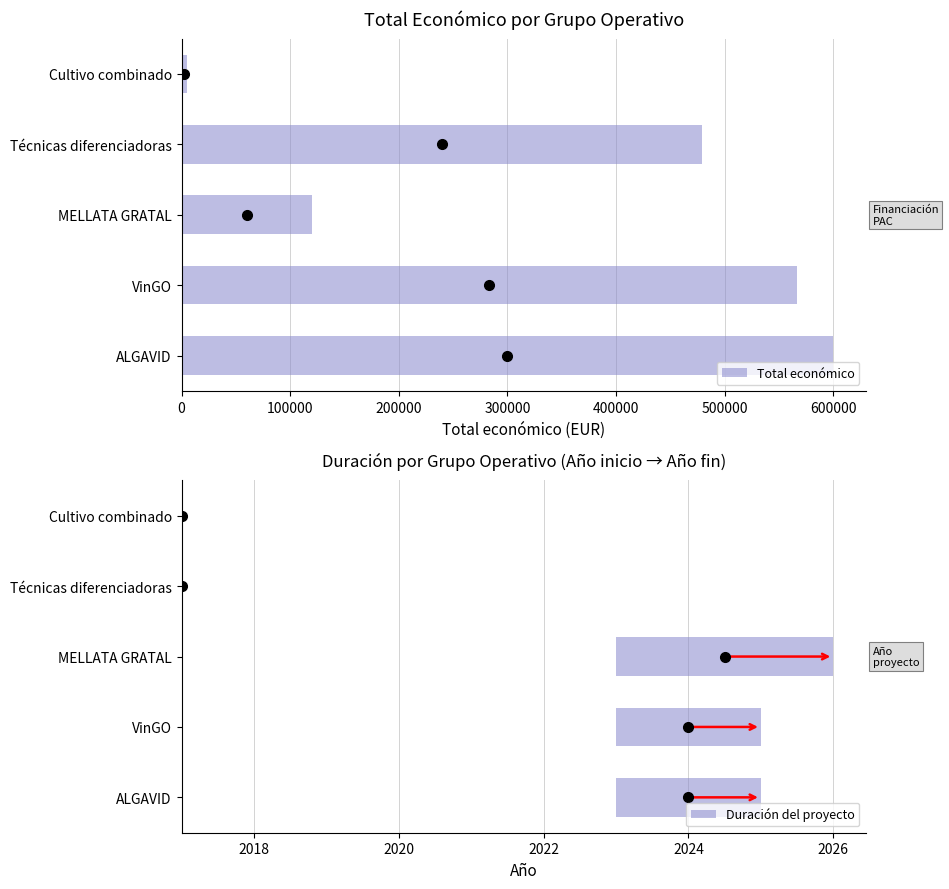

Reading left to right, what are all the values shown in this chart?

Total económico: 599883	566298	120000	479545	4993
Duración del proyecto: 2	2	3	0	0